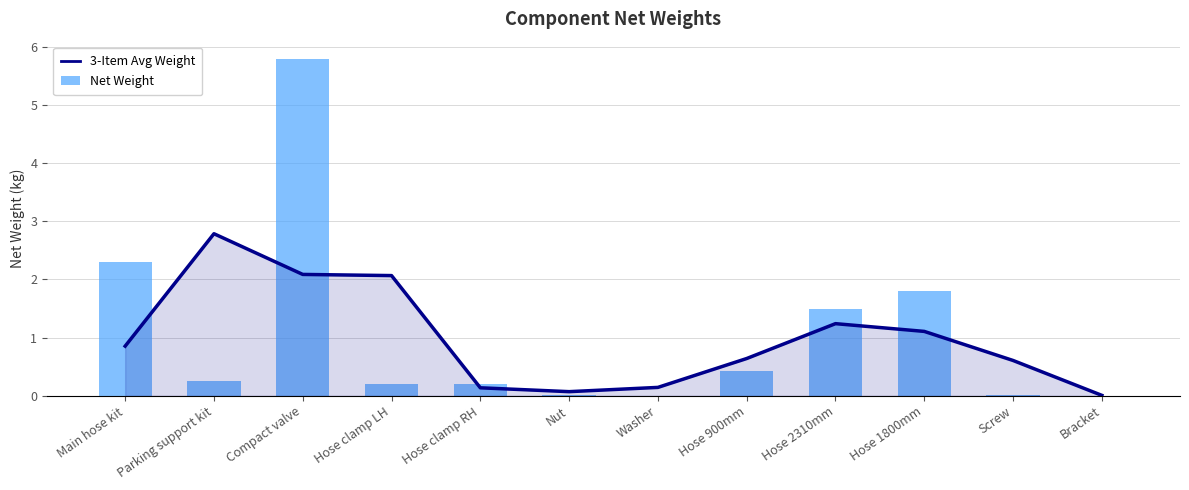

How many series are shown in this chart?

2